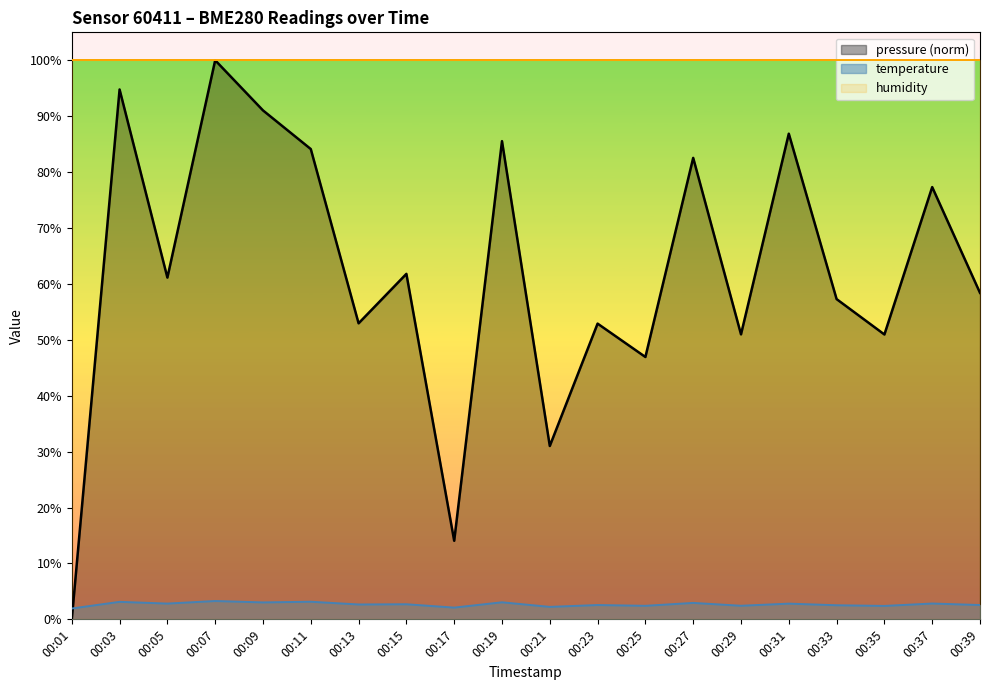

Which series changed the most between 00:17 and 00:21?

pressure (norm)